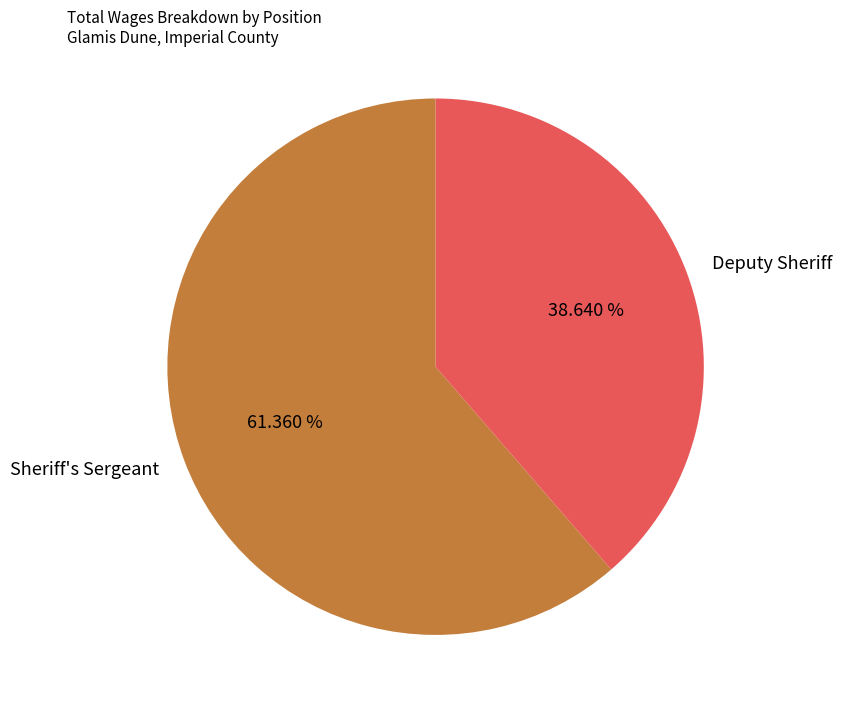

To the nearest percent, what portion does Deputy Sheriff represent?

39%